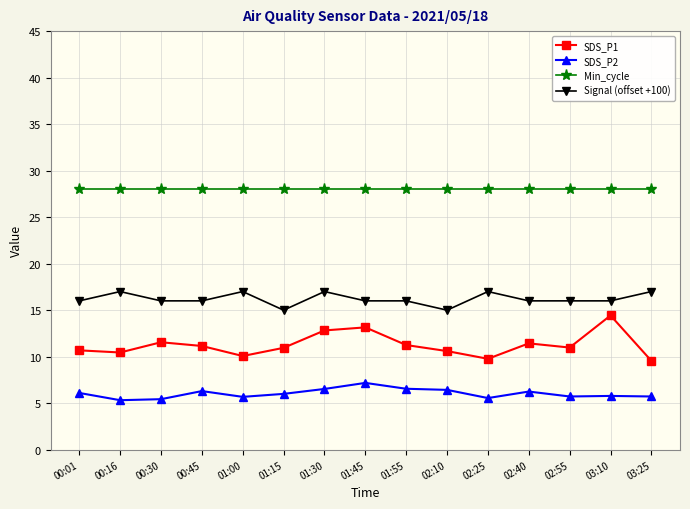

True or false: SDS_P2 has a value of 8.7 at 00:16.

False